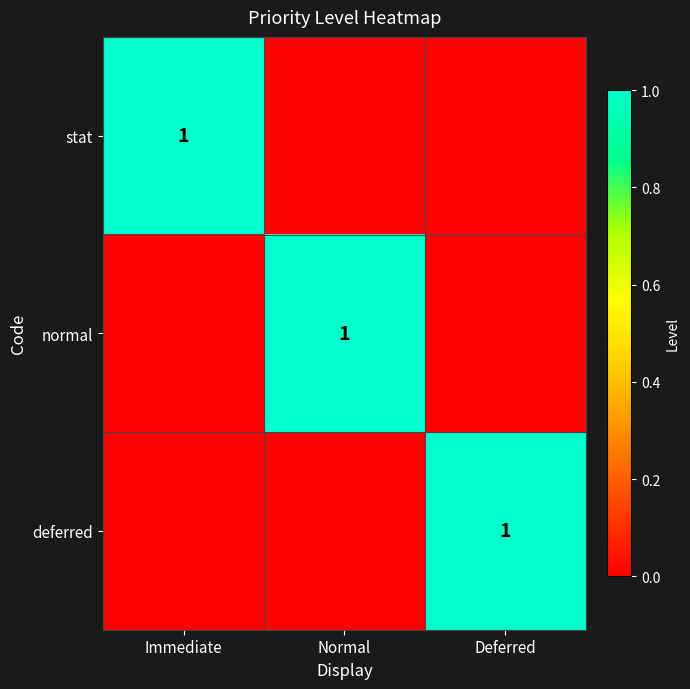

The normal series shows 2 at Normal. True or false?

False